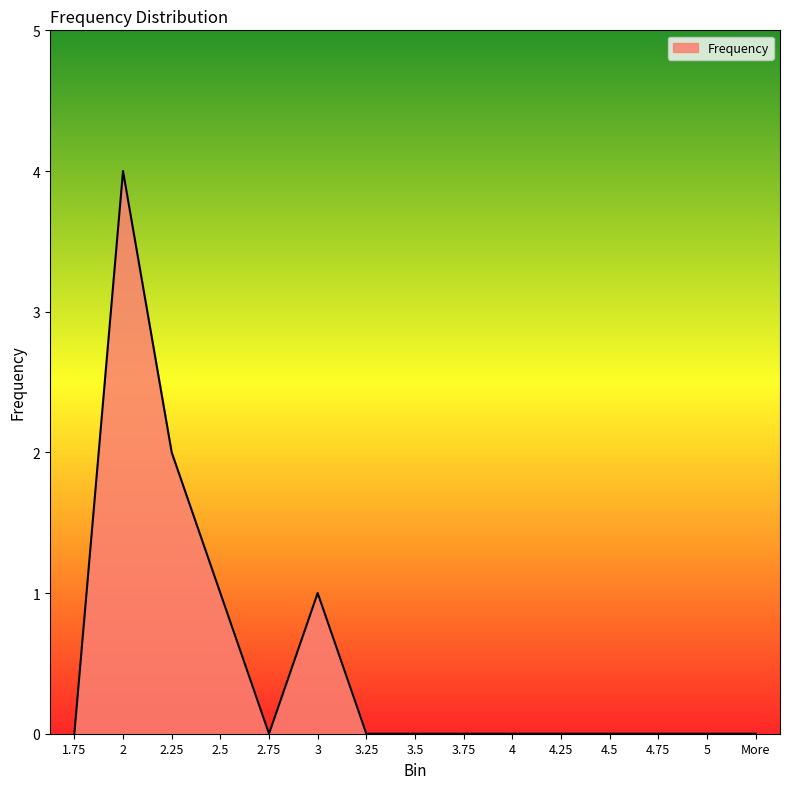

What position from the left is 4.25?

11